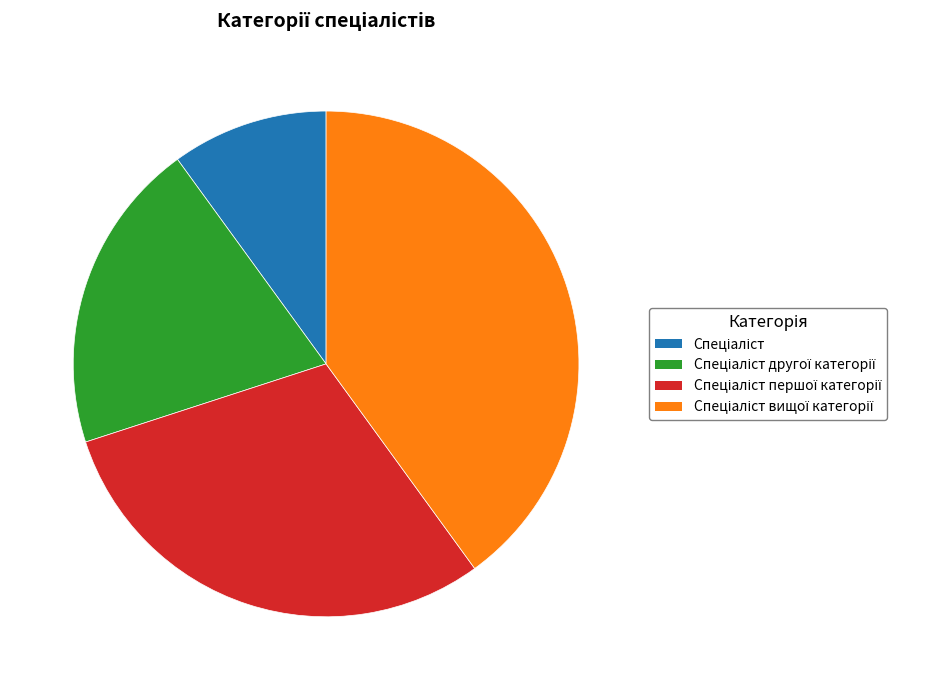

Is there any slice that represents more than half of the pie?

No